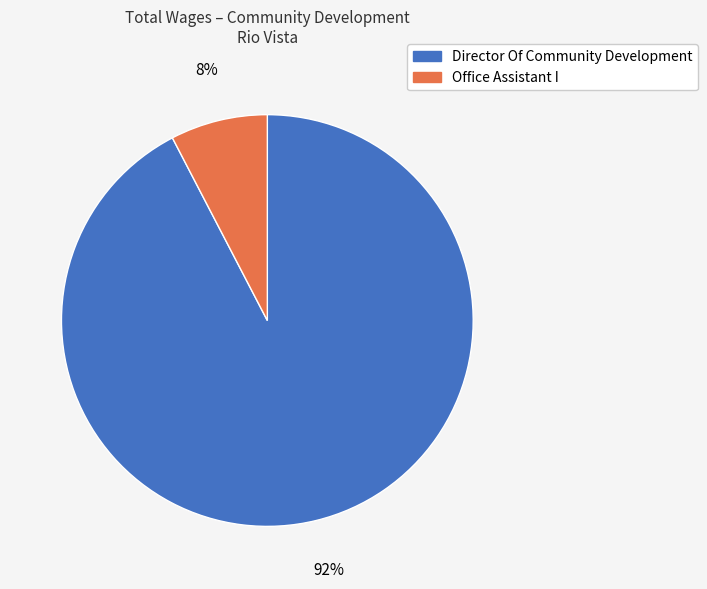

What percentage is the Office Assistant I slice, to the nearest percent?

8%